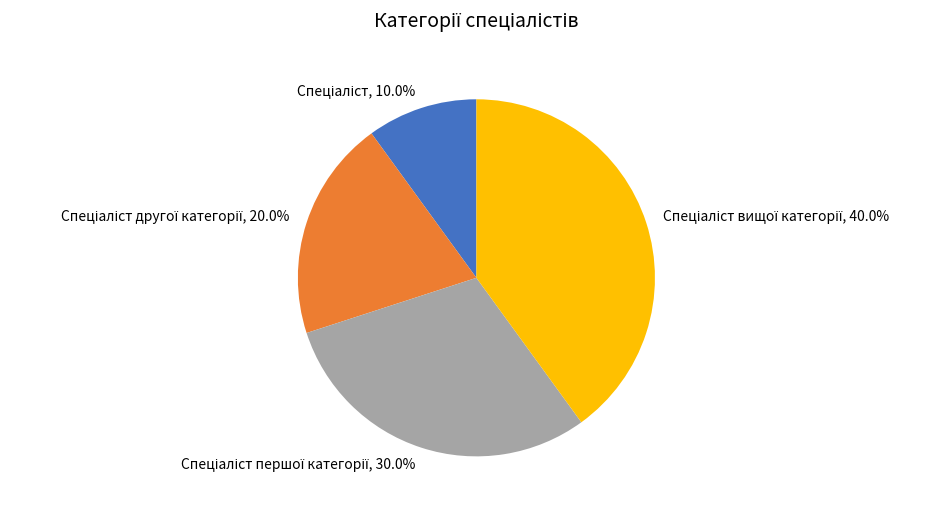

Is there any slice that represents more than half of the pie?

No